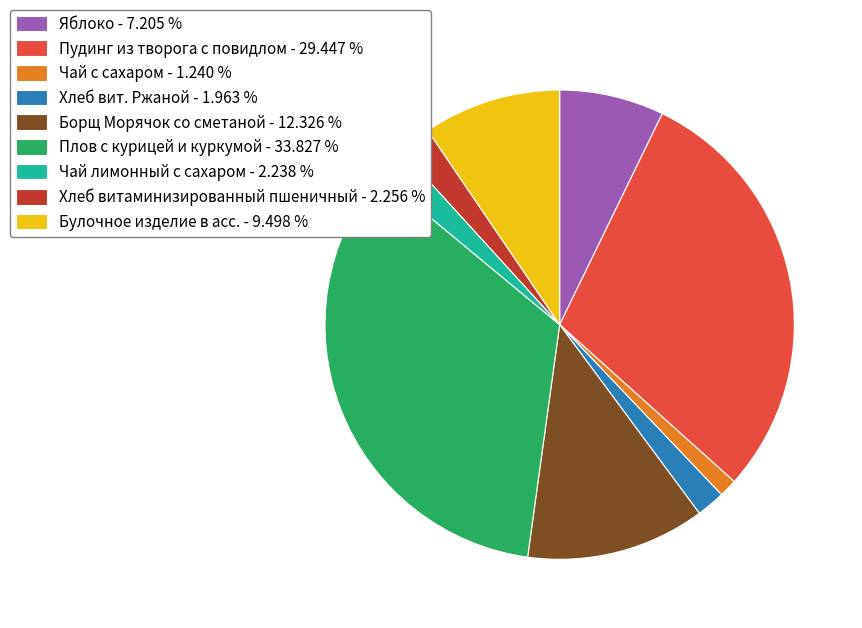

Is there any slice that represents more than half of the pie?

No